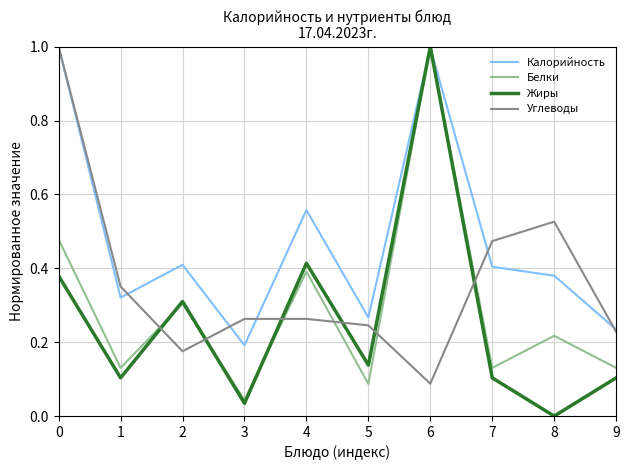

How many times do Жиры and Углеводы cross each other?

6